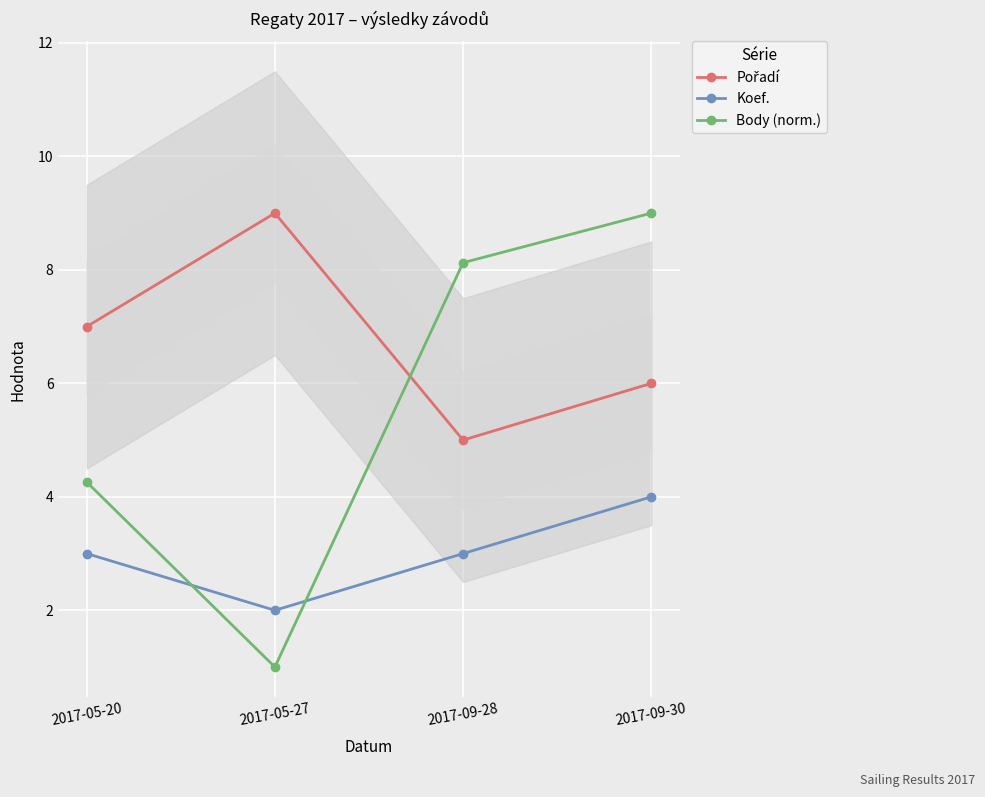

What is the difference between the Pořadí values at 2017-05-27 and 2017-09-30?

3.0